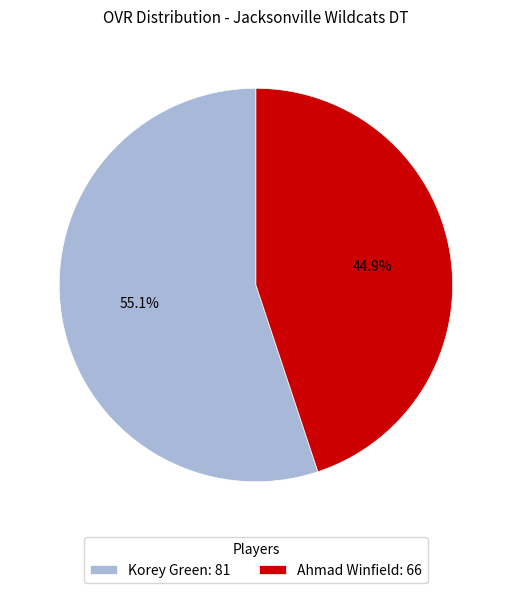

Which slice represents more than half of the pie?

Korey Green